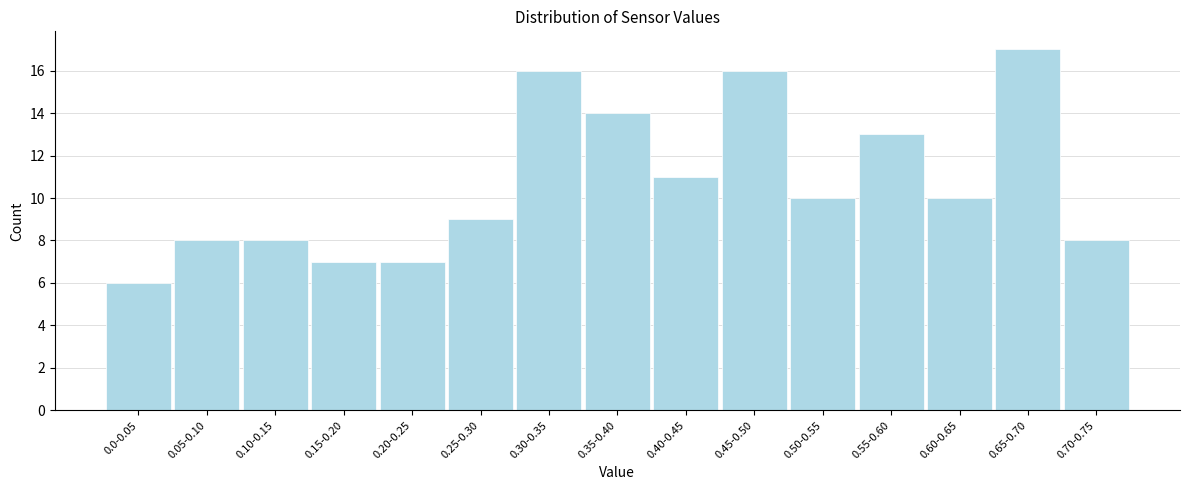

Reading left to right, transcribe all the data shown in this chart.

0.0-0.05=6	0.05-0.10=8	0.10-0.15=8	0.15-0.20=7	0.20-0.25=7	0.25-0.30=9	0.30-0.35=16	0.35-0.40=14	0.40-0.45=11	0.45-0.50=16	0.50-0.55=10	0.55-0.60=13	0.60-0.65=10	0.65-0.70=17	0.70-0.75=8